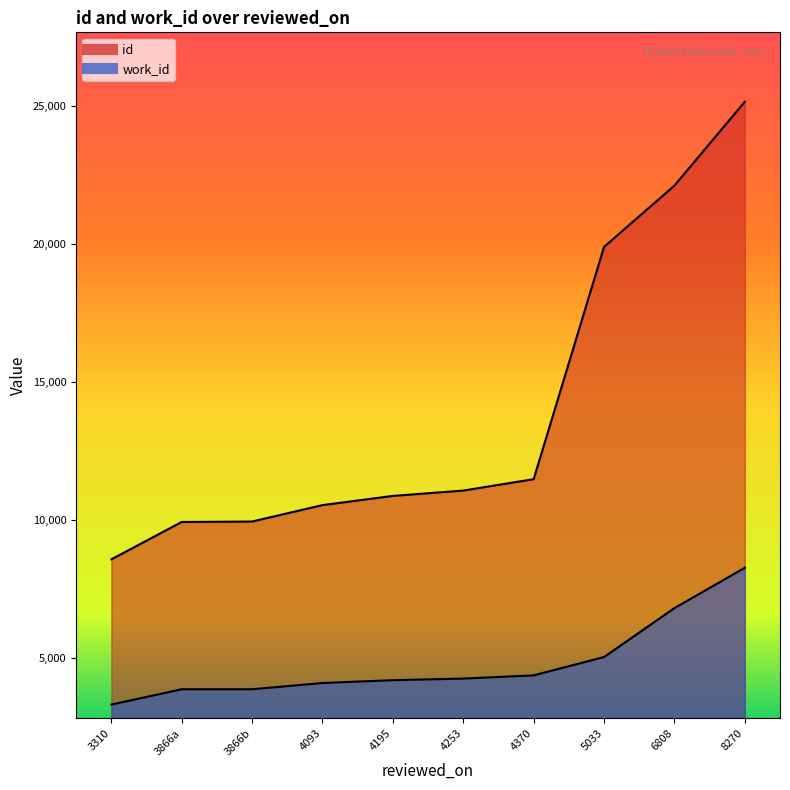

Reading left to right, extract all data points from this chart.

id: 8576	9930	9947	10542	10875	11069	11482	19903	22125	25165
work_id: 3310	3866	3866	4093	4195	4253	4370	5033	6808	8270